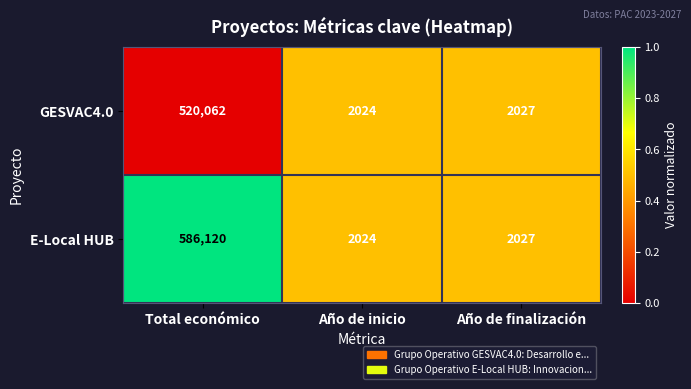

Reading left to right, list all the values displayed in this chart.

GESVAC4.0: 520062	2024	2027
E-Local HUB: 586120	2024	2027